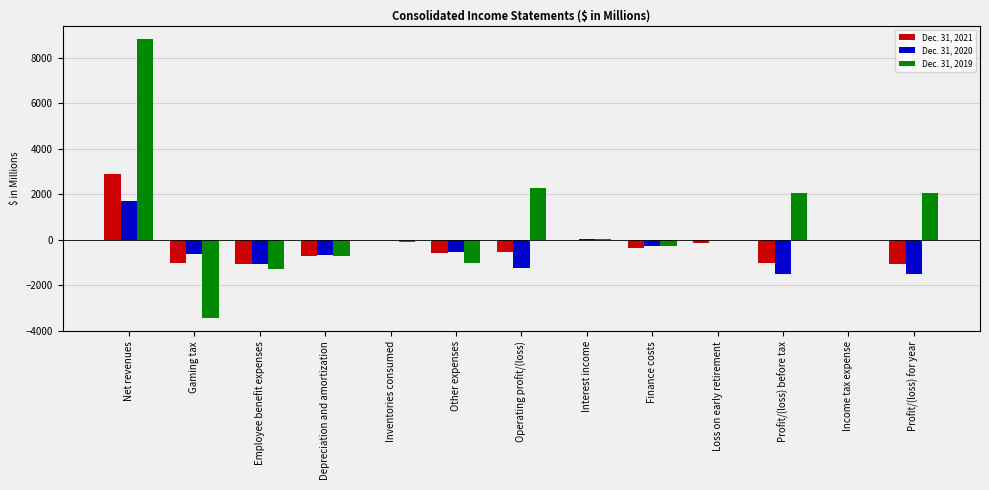

At which category is the sum across all series the highest?

Net revenues